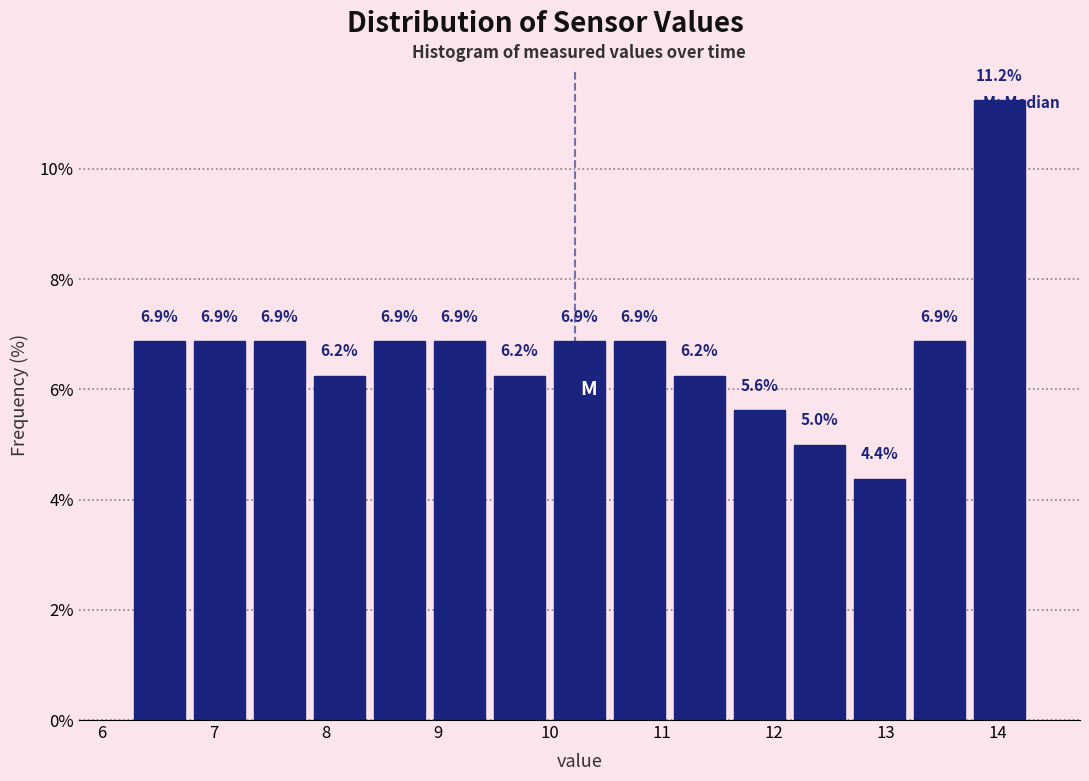

Which range on the x-axis has the tallest bar?

13.7 to 14.3